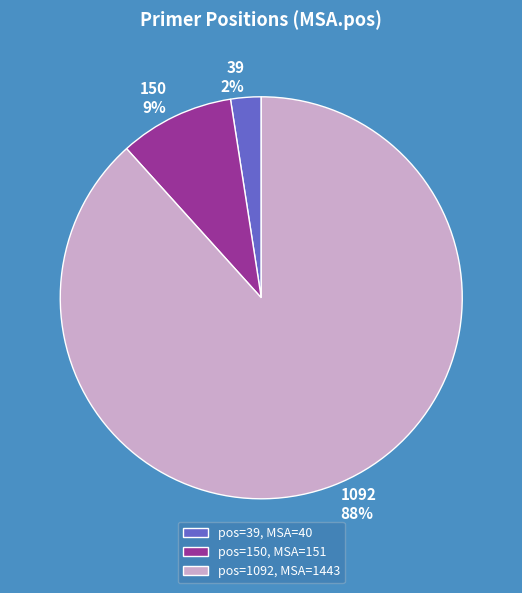

Between 150 and 1092, which is larger?

1092